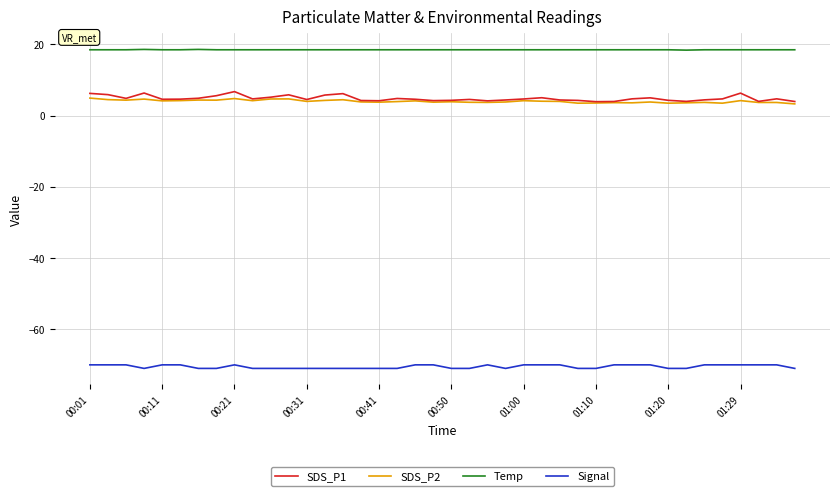

What is the maximum value for SDS_P1?

6.8